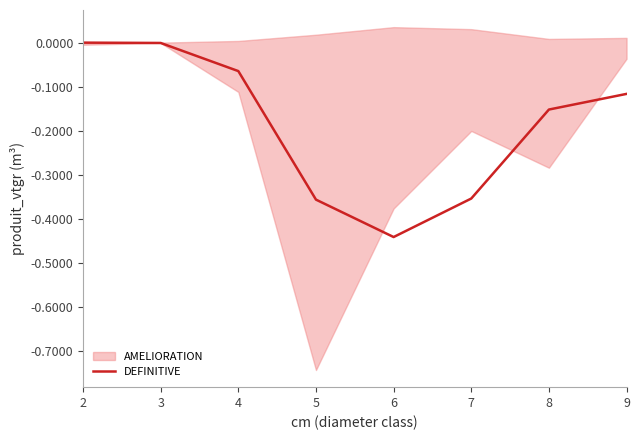

Rank the categories by value from lowest to highest.

6, 5, 7, 8, 9, 4, 3, 2